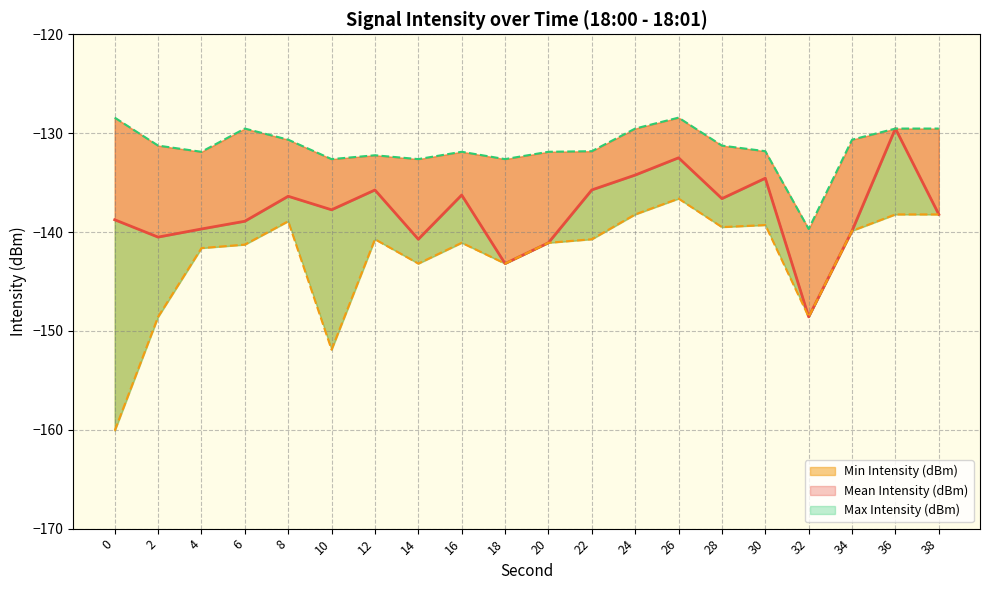

At which category does Mean Intensity (dBm) reach its first local peak?

8